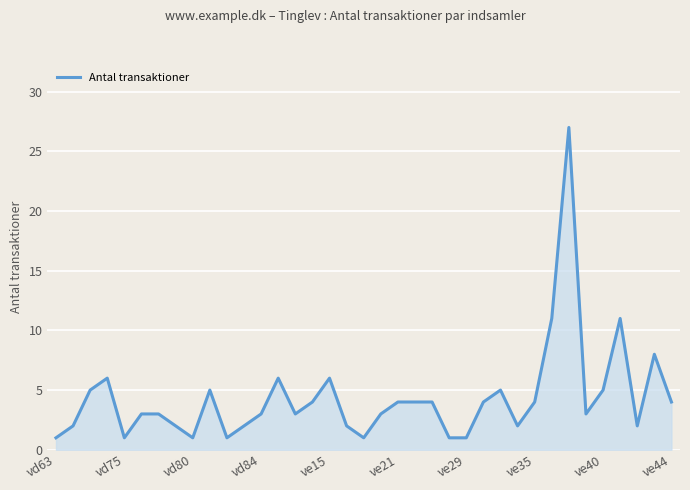

What is the average value?

4